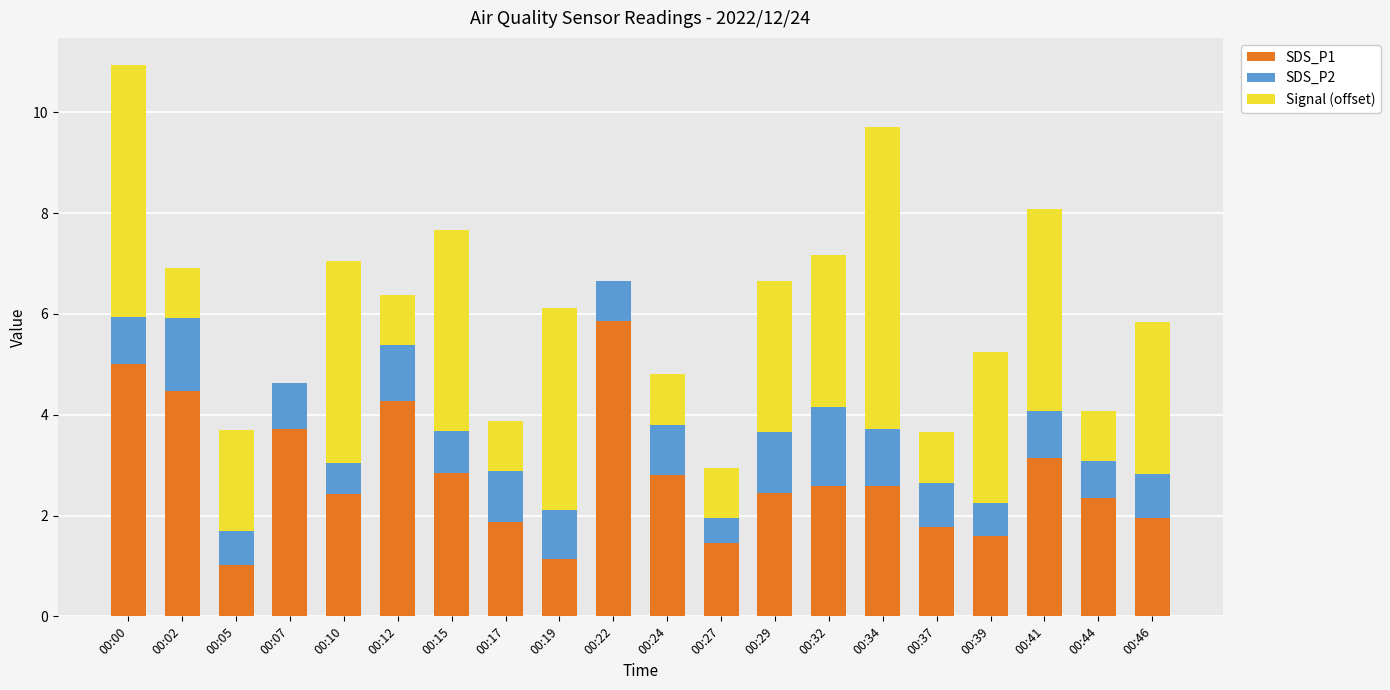

What is the sum of all SDS_P1 values?

55.3